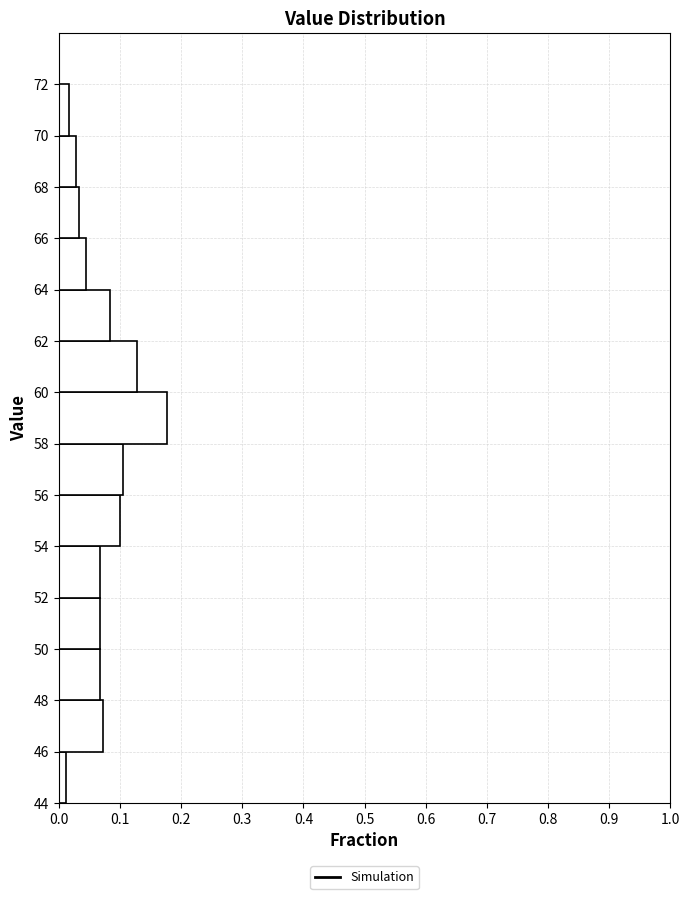

Which range on the y-axis has the longest bar?

58 to 60